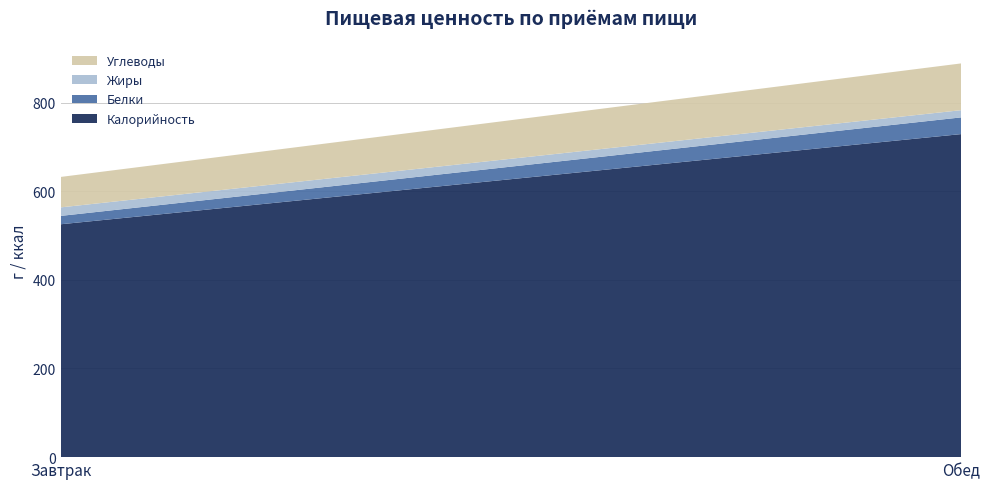

Reading right to left, list all the values displayed in this chart.

Калорийность: 728.7	525.3
Белки: 37.7	18.9
Жиры: 16.3	19.2
Углеводы: 105.5	68.7